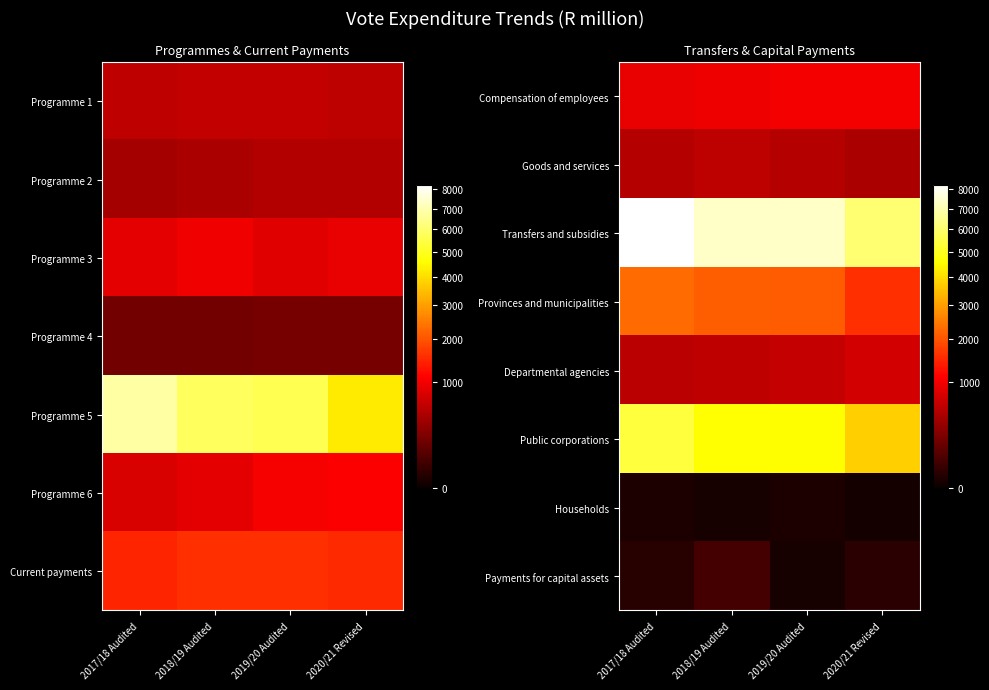

The value of Compensation of employees at 2020/21 Revised is 1017.6. True or false?

True